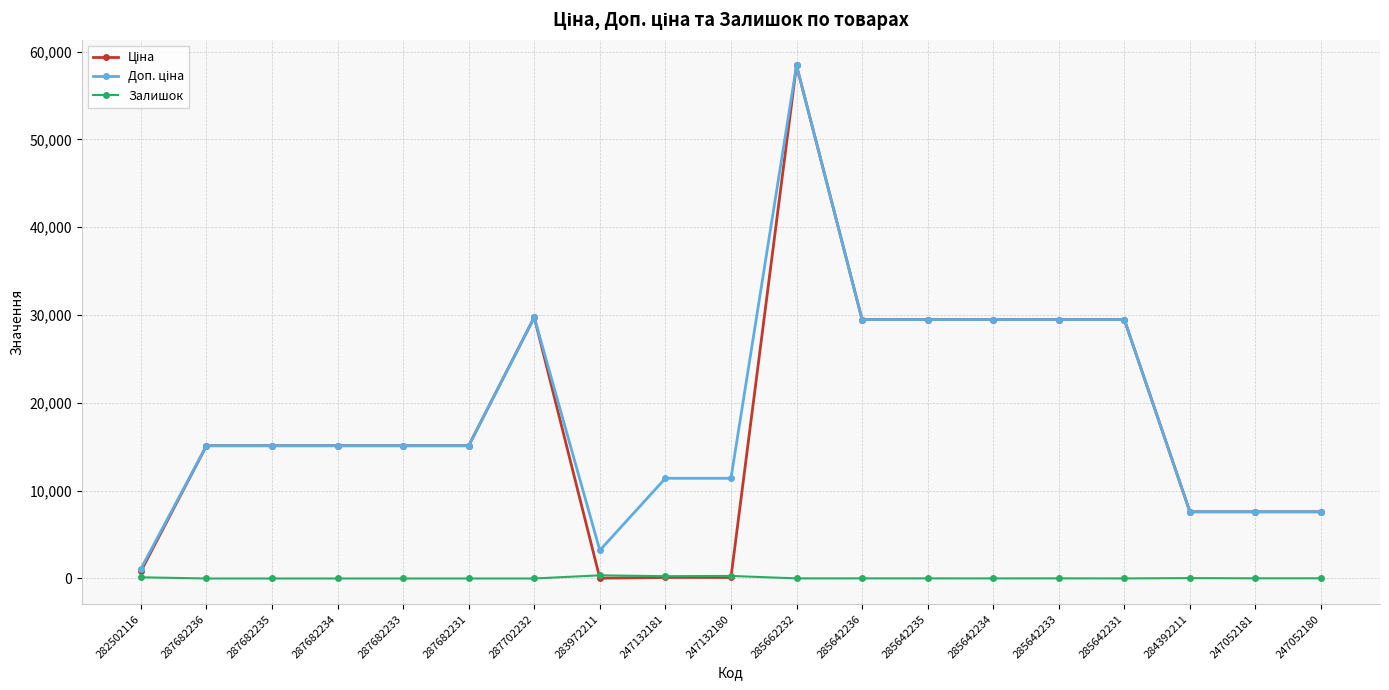

Is it true that Залишок equals 260.0 at 247132181?

True